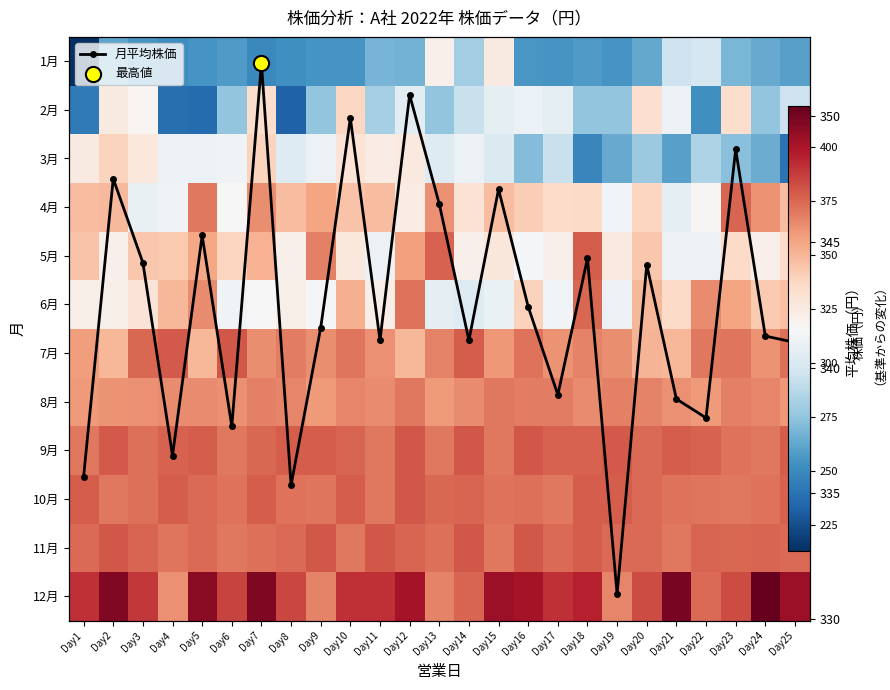

Is the value of 月平均株価 at Day3 greater than the value of 11月 at Day22?

No